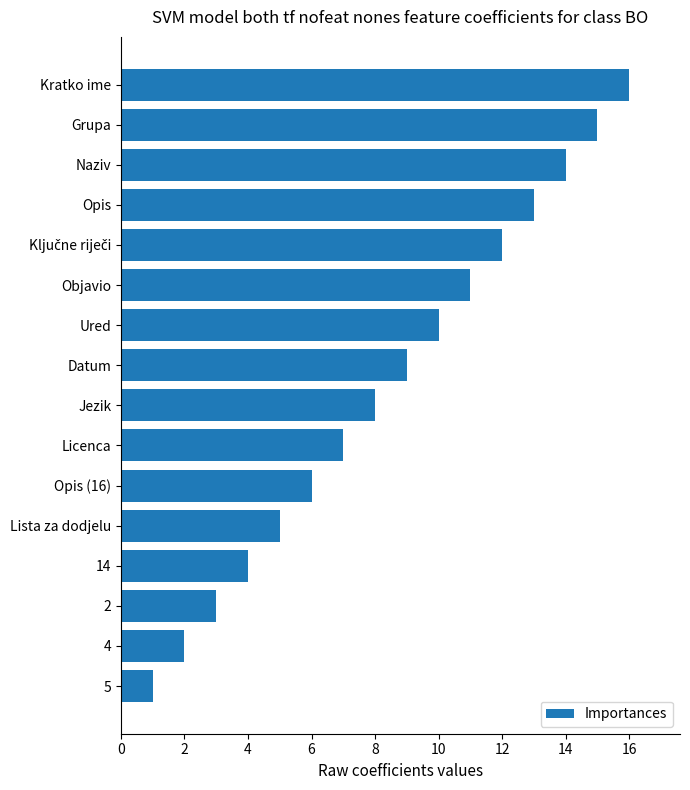

What is the ratio of the value at Opis to the value at Lista za dodjelu?

2.6